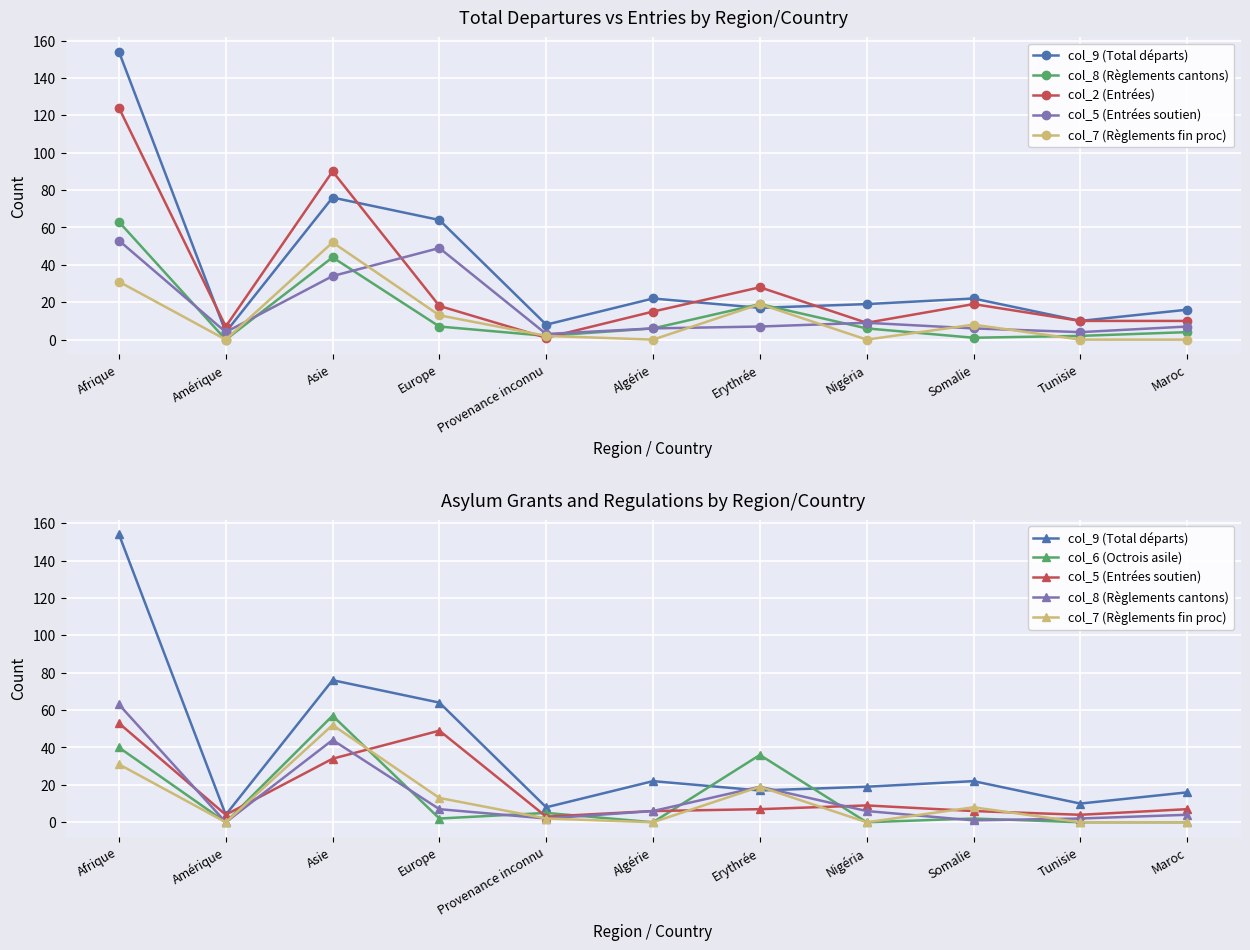

Is the value of col_5 (Entrées soutien) at Afrique greater than the value of col_6 (Octrois asile) at Europe?

Yes